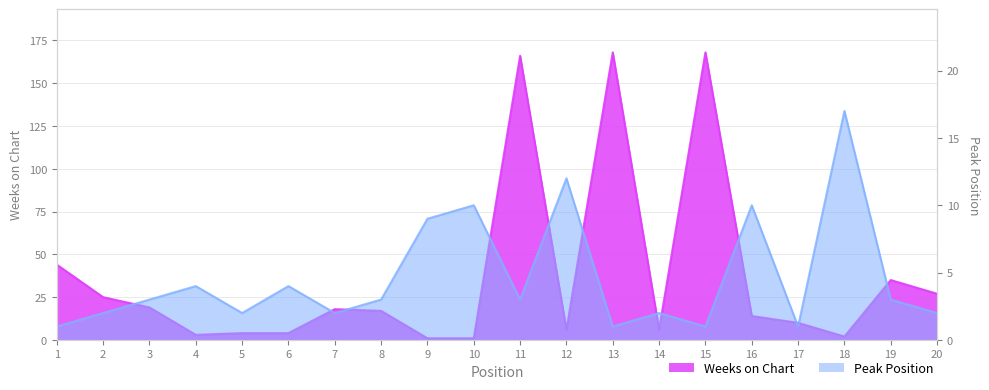

What is the difference between the maximum and second lowest values in the Peak Position series?

16